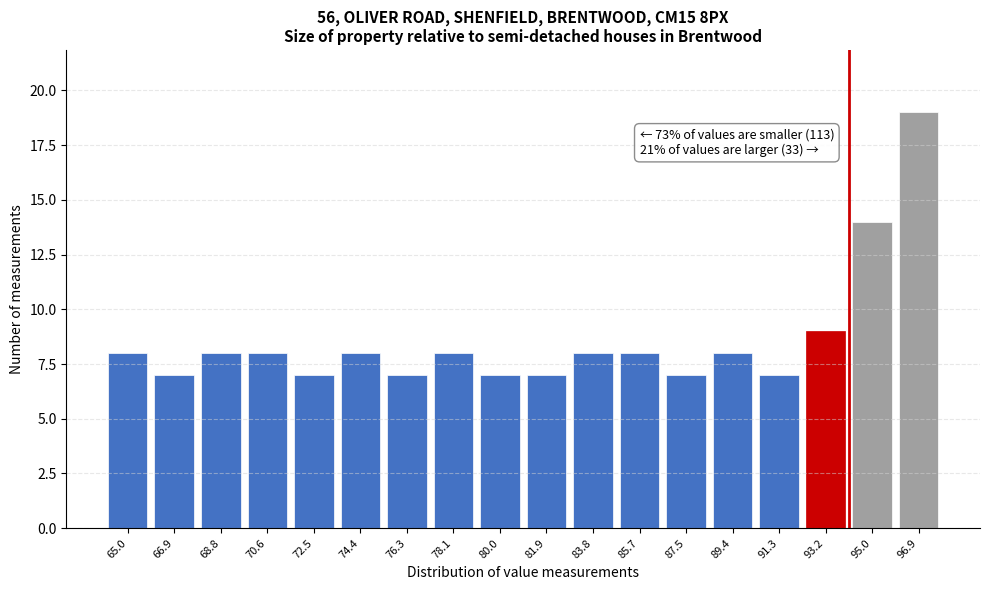

Reading left to right, list all the values displayed in this chart.

8	7	8	8	7	8	7	8	7	7	8	8	7	8	7	9	14	19